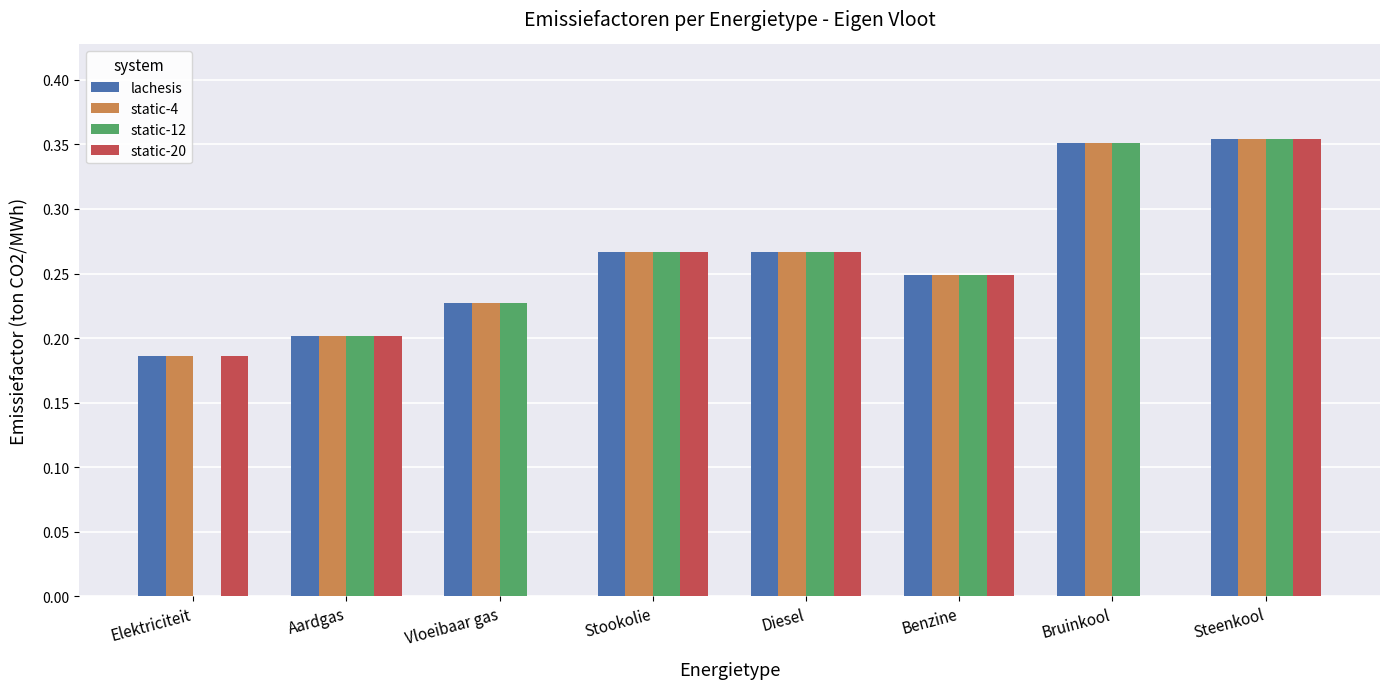

Between Vloeibaar gas and Stookolie, which series saw the biggest shift?

static-20